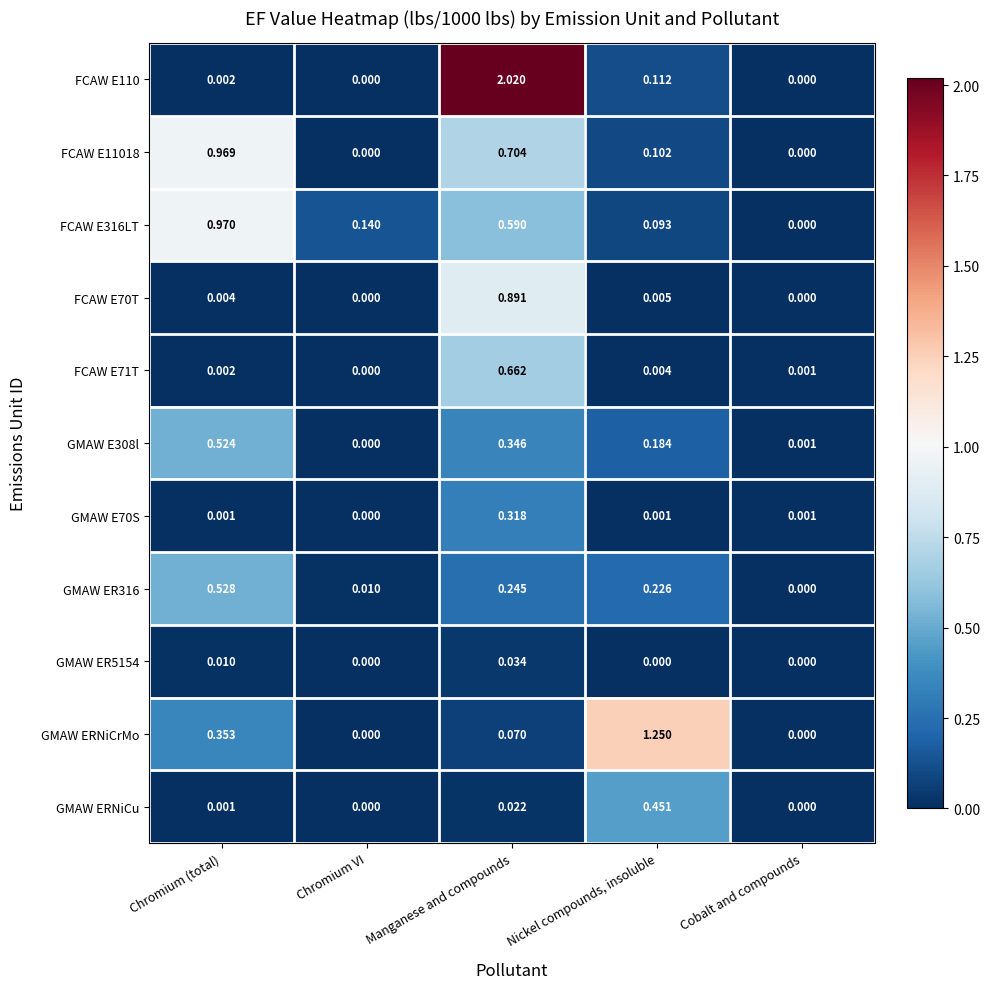

At which category is the sum across all series the highest?

Manganese and compounds